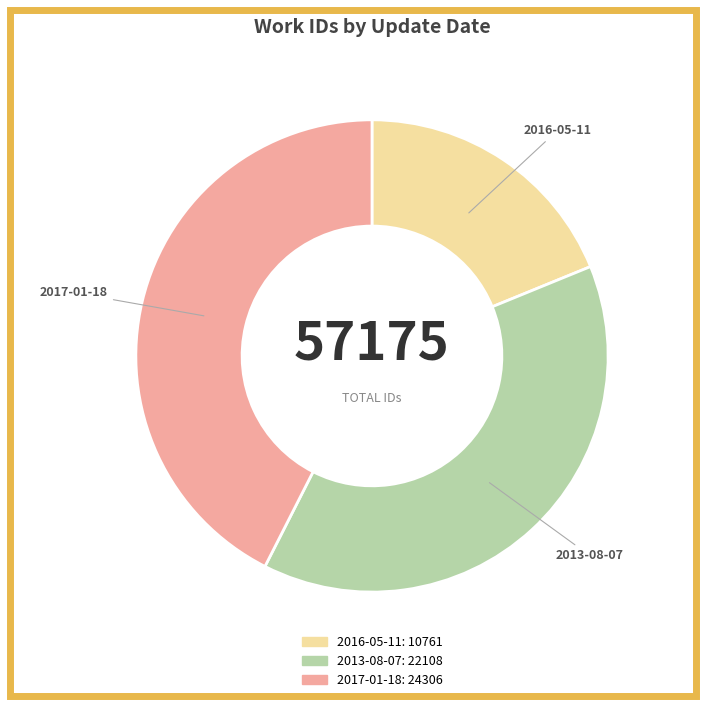

How many slices are in this pie chart?

3